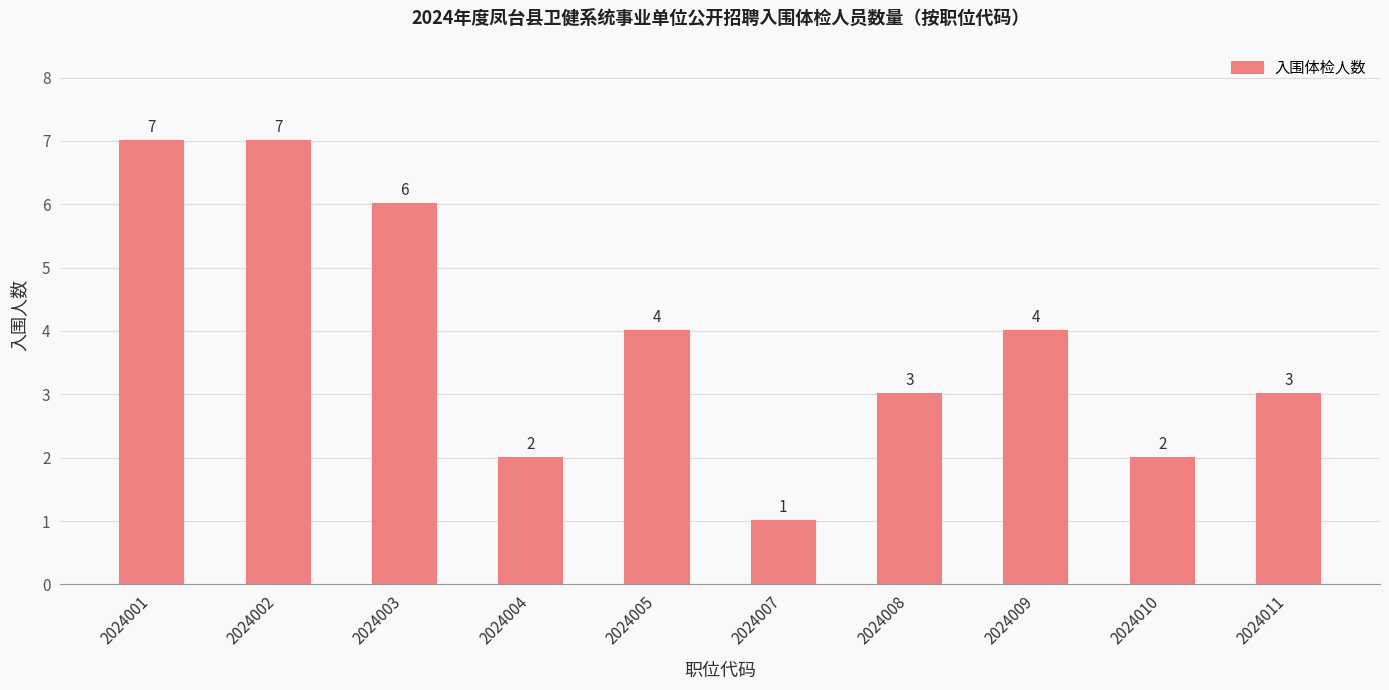

Reading left to right, extract all data points from this chart.

7	7	6	2	4	1	3	4	2	3